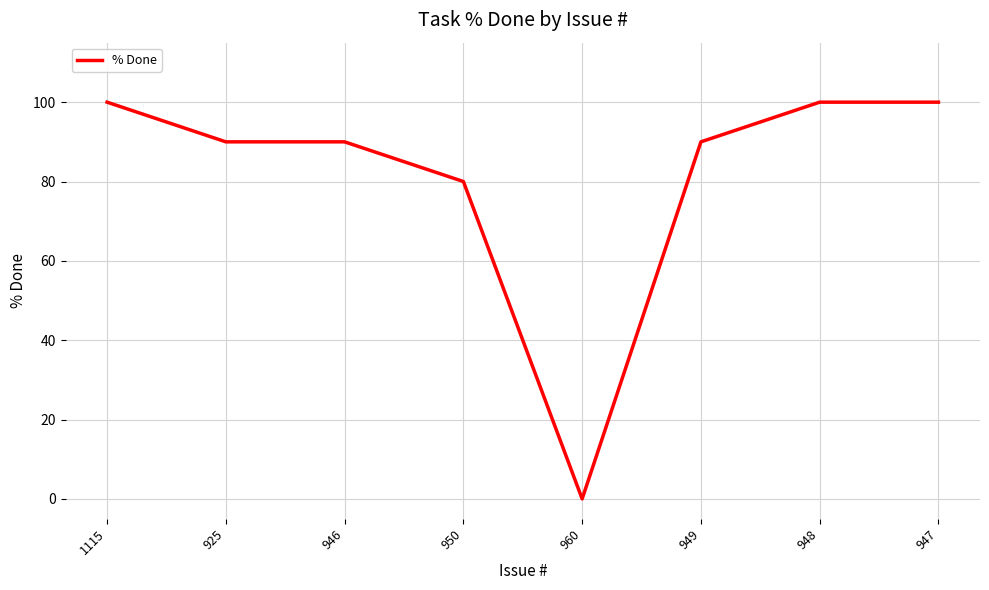

What position from the right is 925?

7